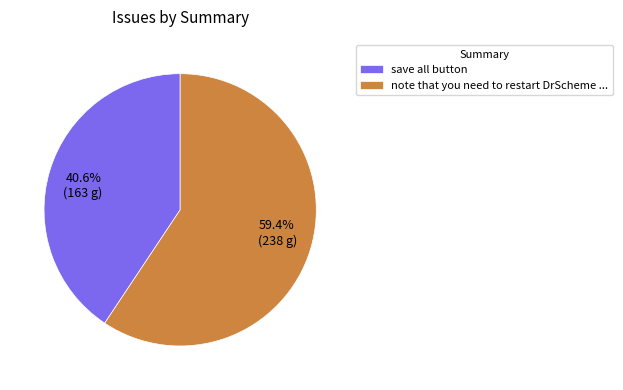

To the nearest percent, what is the average slice percentage?

50%